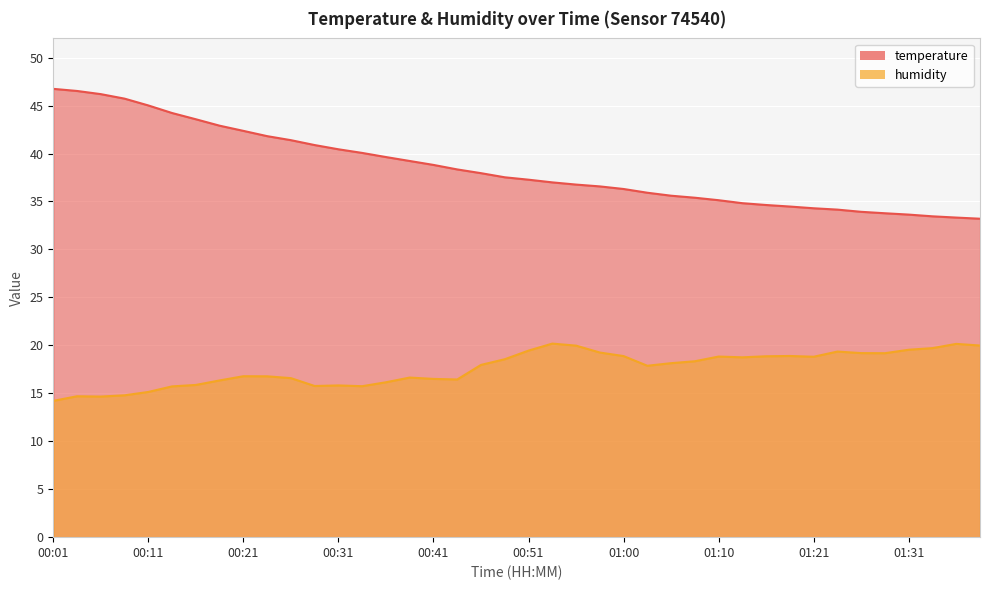

True or false: humidity and temperature intersect in this chart.

False